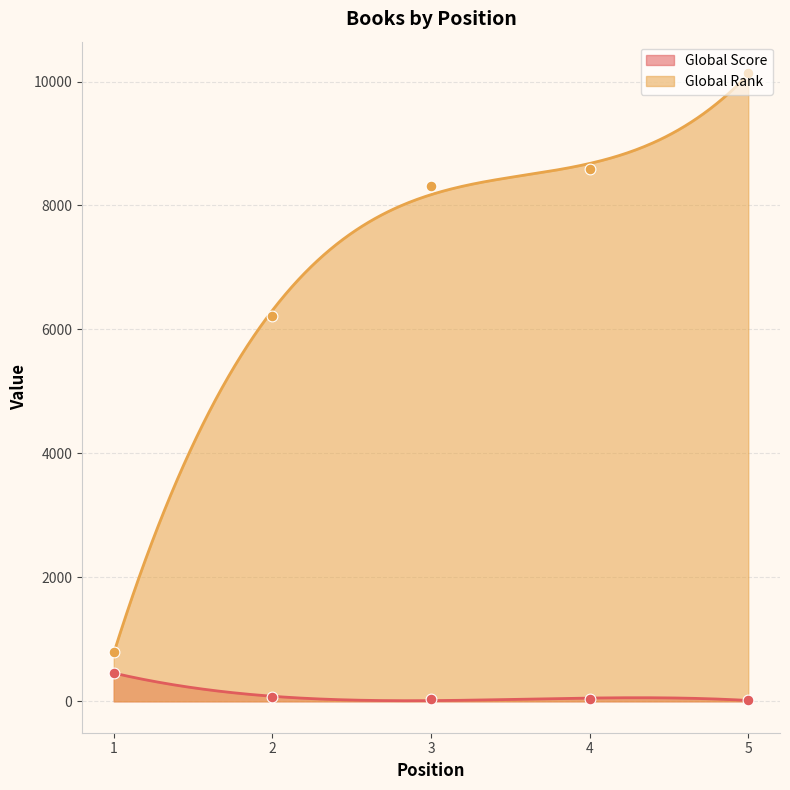

Which series contains the highest Y value?

Global Rank